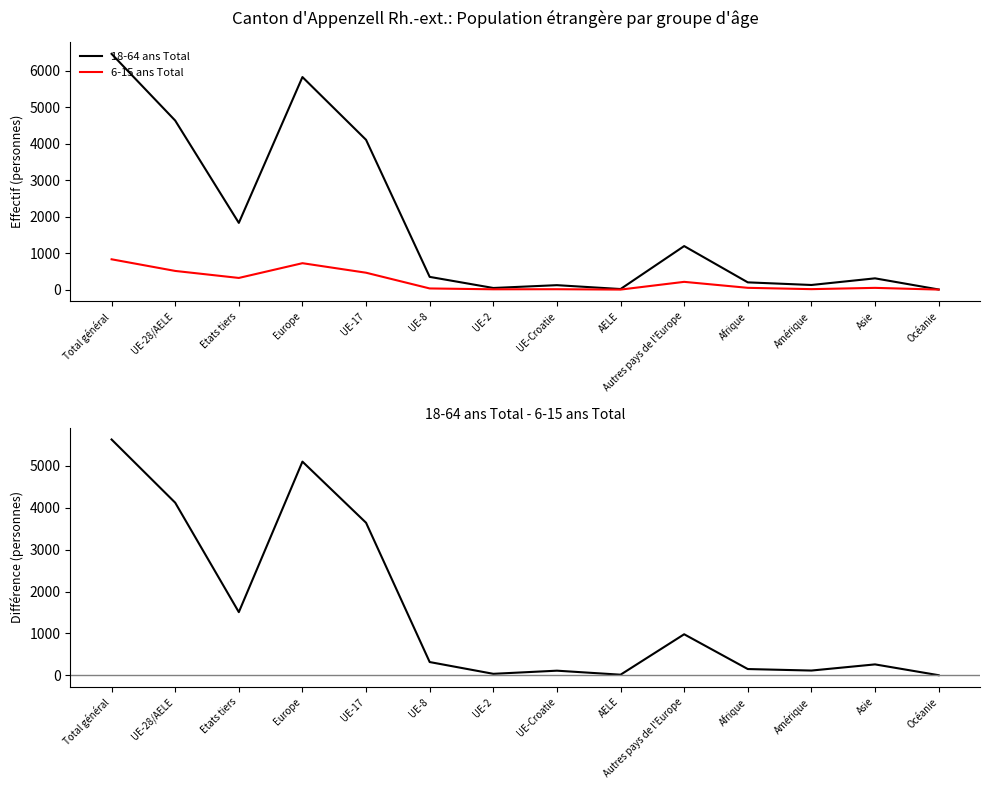

Reading right to left, what are all the values shown in this chart?

18-64 ans Total: 3	308	126	198	1192	15	121	44	348	4103	5823	1827	4631	6458
6-15 ans Total: 0	47	12	48	212	0	10	8	31	462	723	319	511	830
18-64 ans Total - 6-15 ans Total: 3	261	114	150	980	15	111	36	317	3641	5100	1508	4120	5628